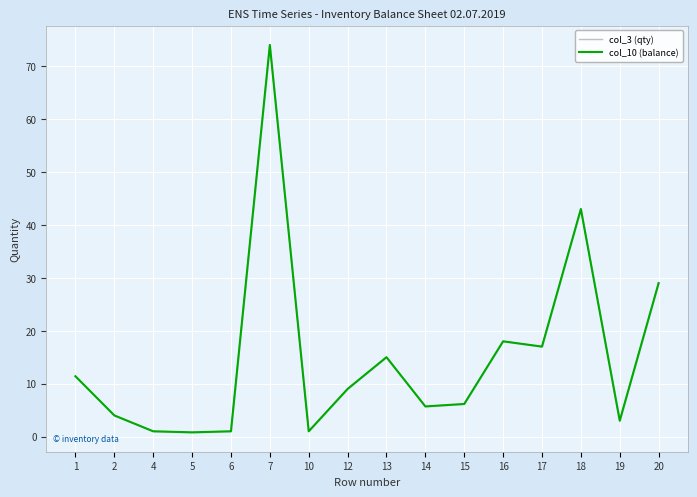

Reading left to right, list all the values displayed in this chart.

col_3 (qty): 1=11.4	2=4.0	4=1.0	5=0.8	6=1.0	7=74.0	10=1.0	12=9.0	13=15.0	14=5.7	15=6.2	16=18.0	17=17.0	18=43.0	19=3.0	20=29.0
col_10 (balance): 1=11.4	2=4.0	4=1.0	5=0.8	6=1.0	7=74.0	10=1.0	12=9.0	13=15.0	14=5.7	15=6.2	16=18.0	17=17.0	18=43.0	19=3.0	20=29.0